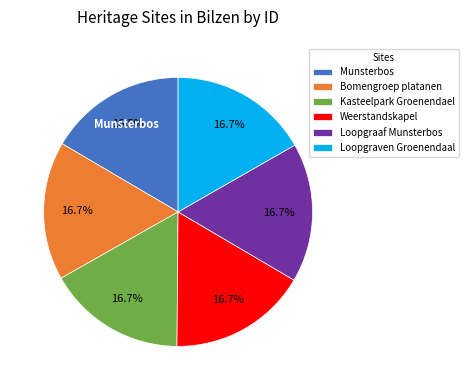

Is there a majority slice in this chart?

No